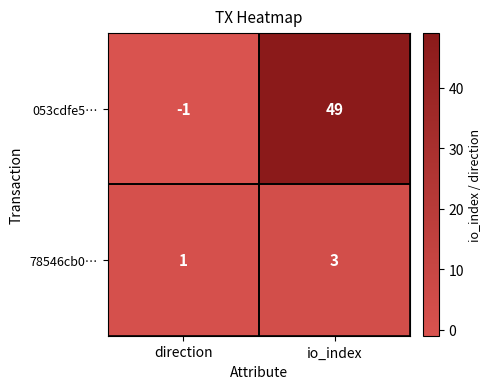

Which series has the largest total across all categories?

053cdfe5…